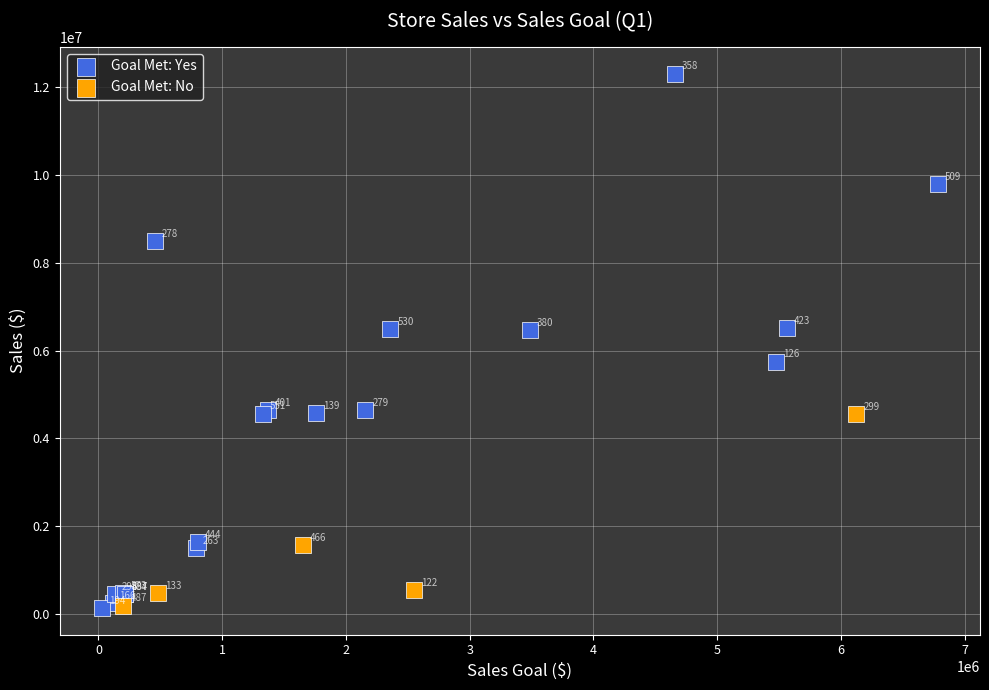

Which series contains the highest Y value?

Goal Met: Yes